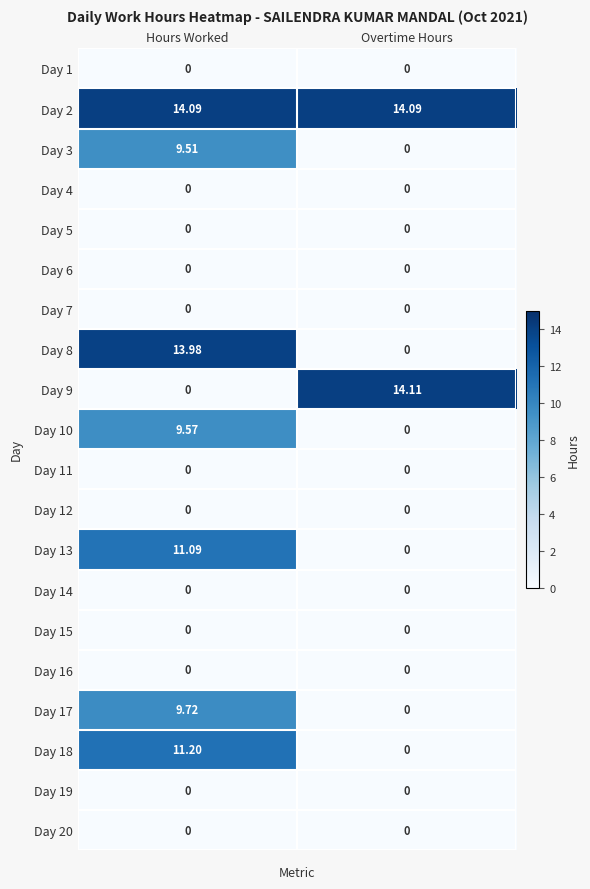

Which series has the largest range (max minus min)?

Day 9